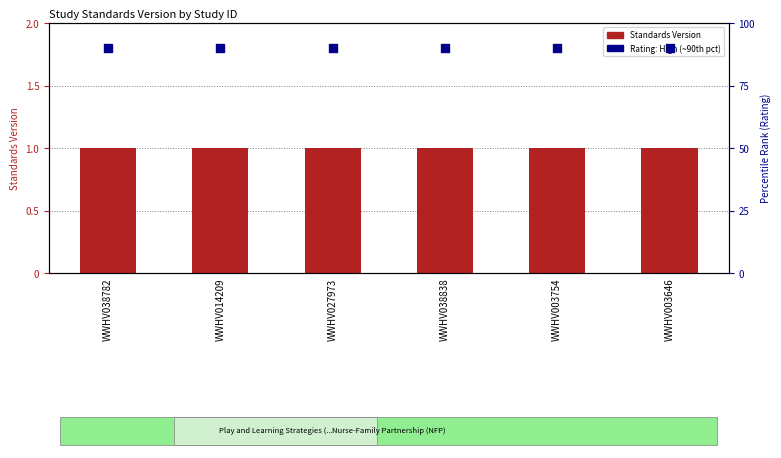

Which series has the largest total across all categories?

Rating (High=90)